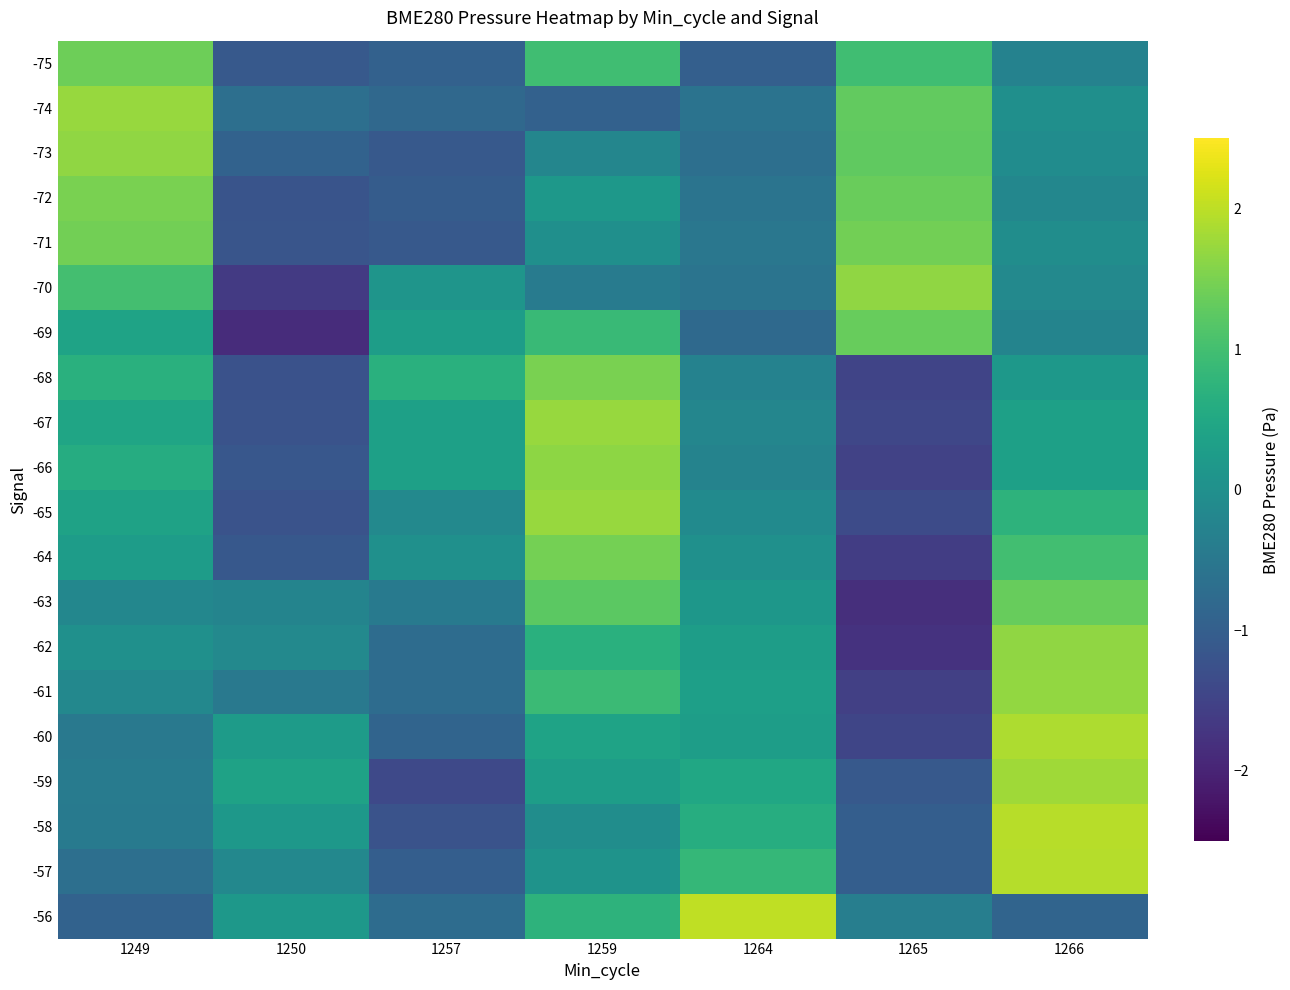

At which category is the sum across all series the highest?

1266